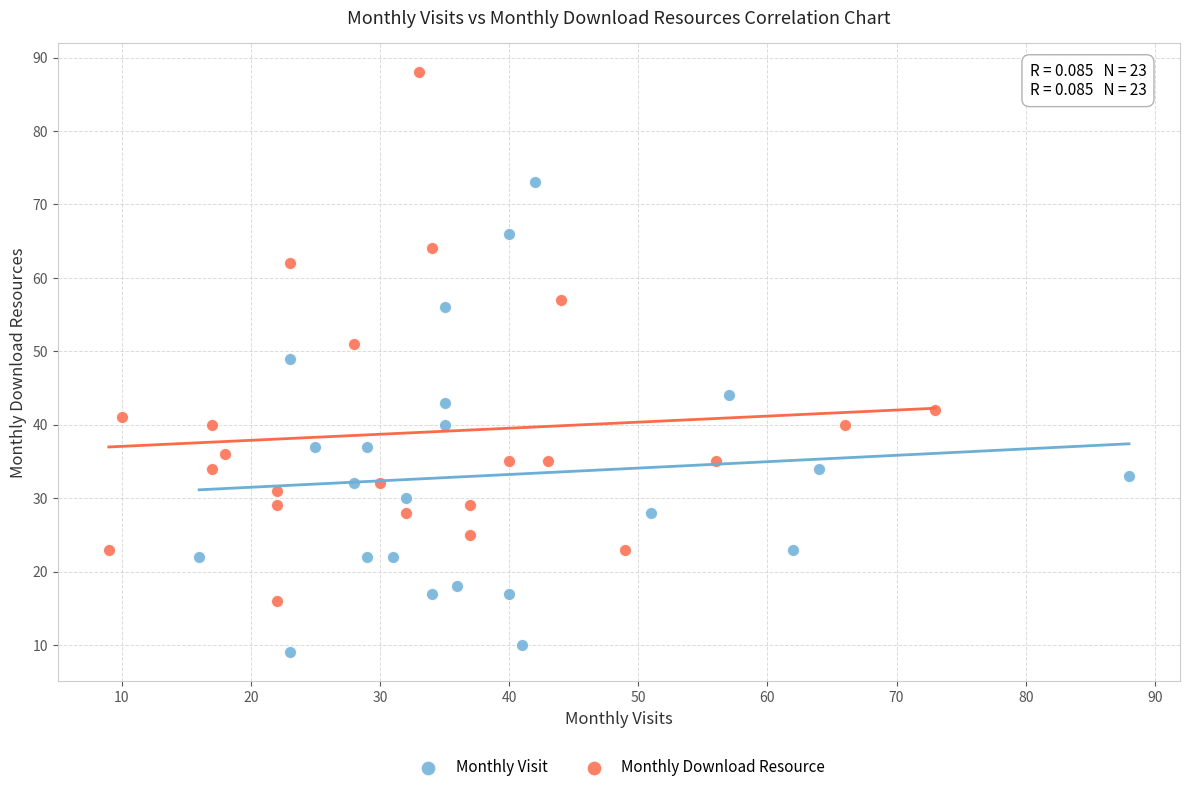

Which series has the widest spread of Y values?

Monthly Download Resource